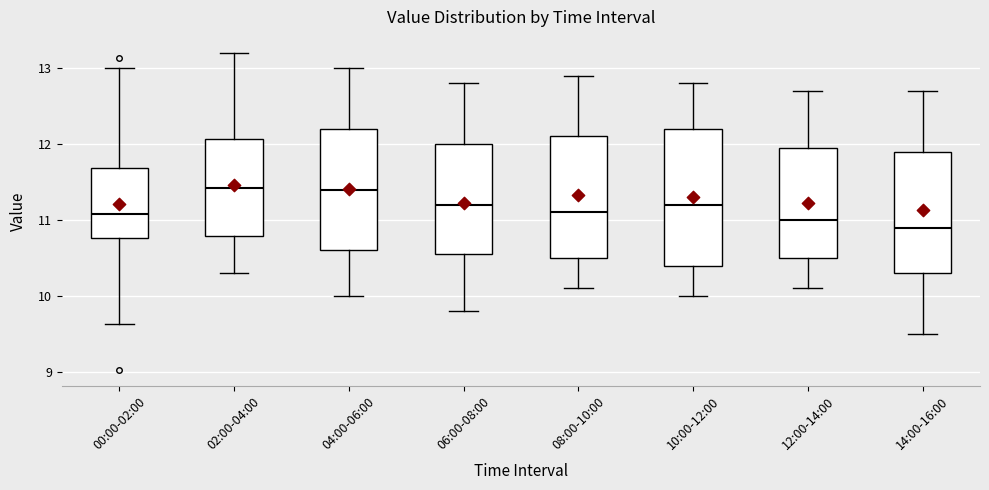

Which box is the tallest, from its lower edge to its upper edge?

10:00-12:00